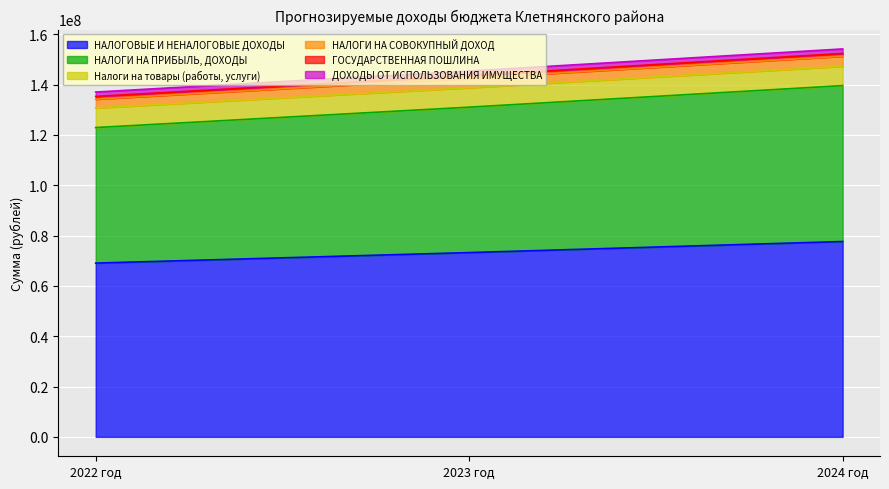

Which category has the lowest value in the НАЛОГОВЫЕ И НЕНАЛОГОВЫЕ ДОХОДЫ series?

2022 год